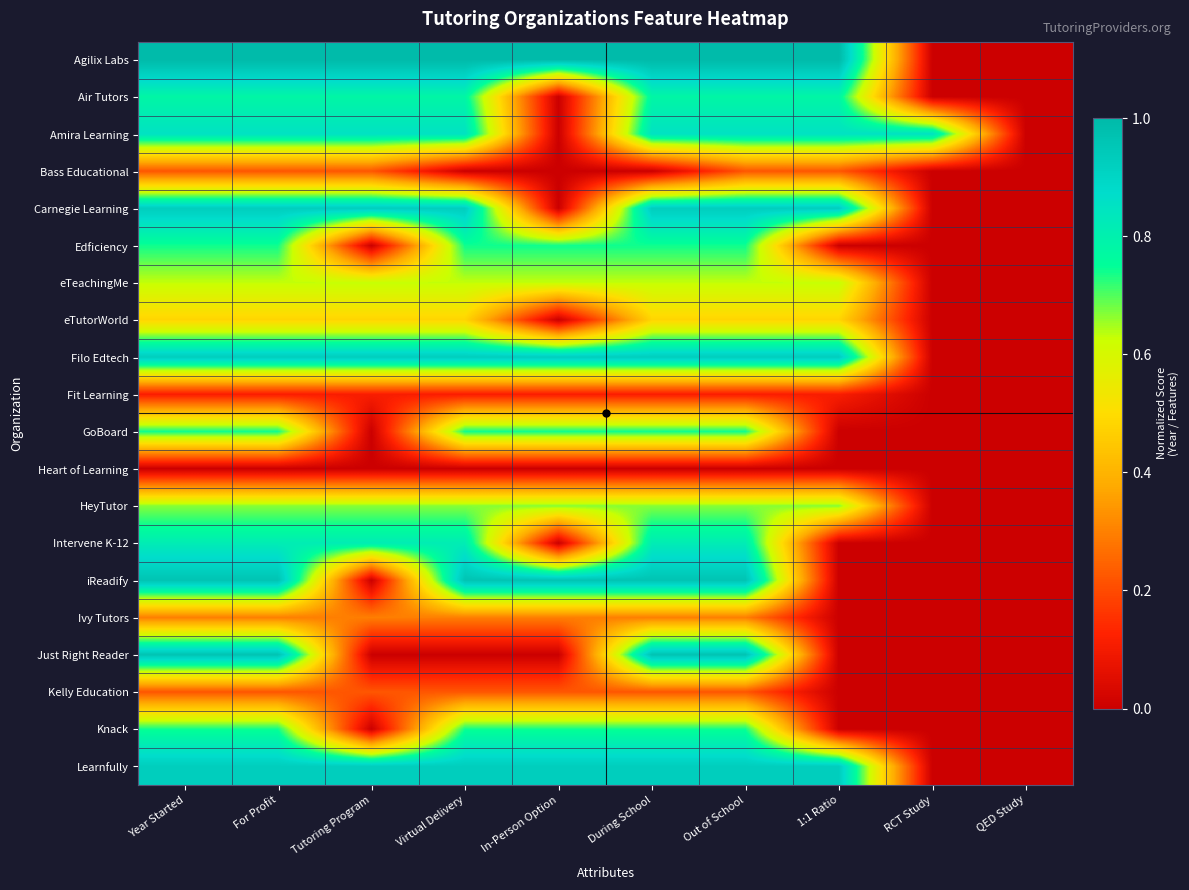

Between Tutoring Program and Virtual Delivery, which series saw the biggest shift?

iReadify